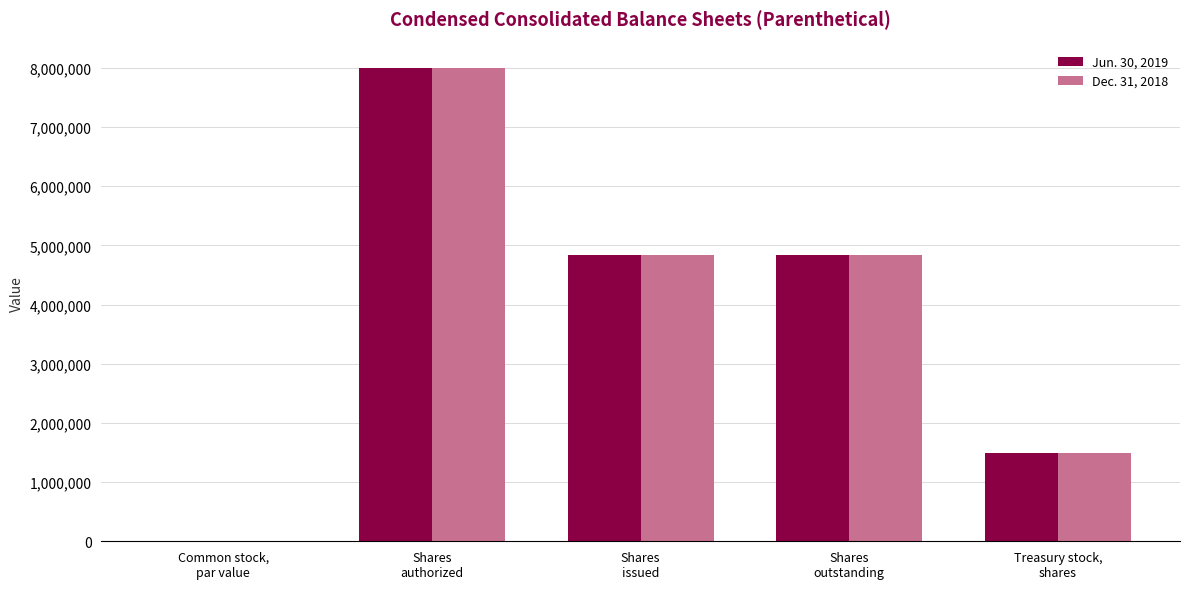

At which category is the sum across all series the highest?

Shares
authorized